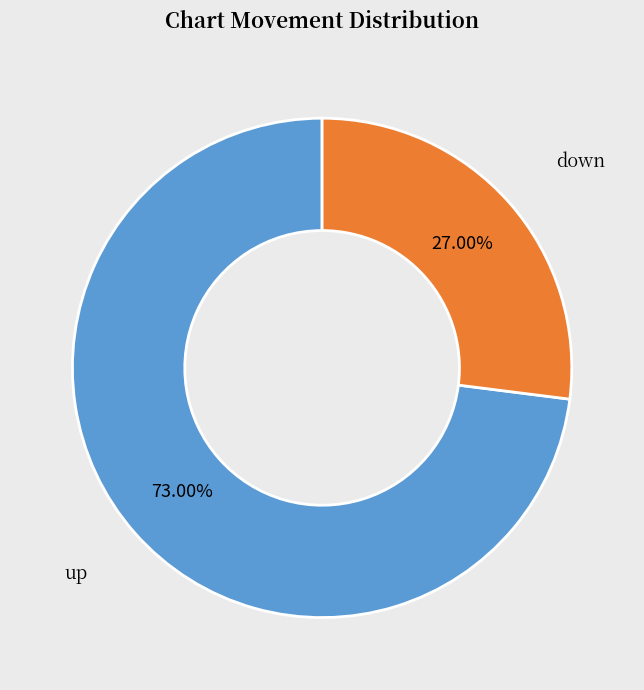

What is the smallest slice in the pie chart?

down